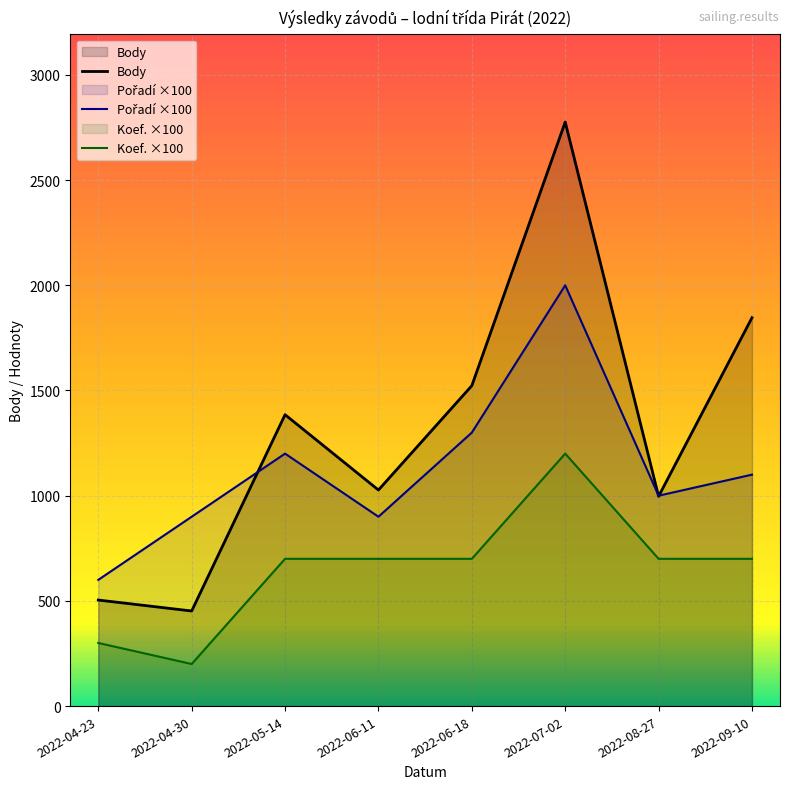

At which category does the chart reach its minimum across all series?

2022-04-30